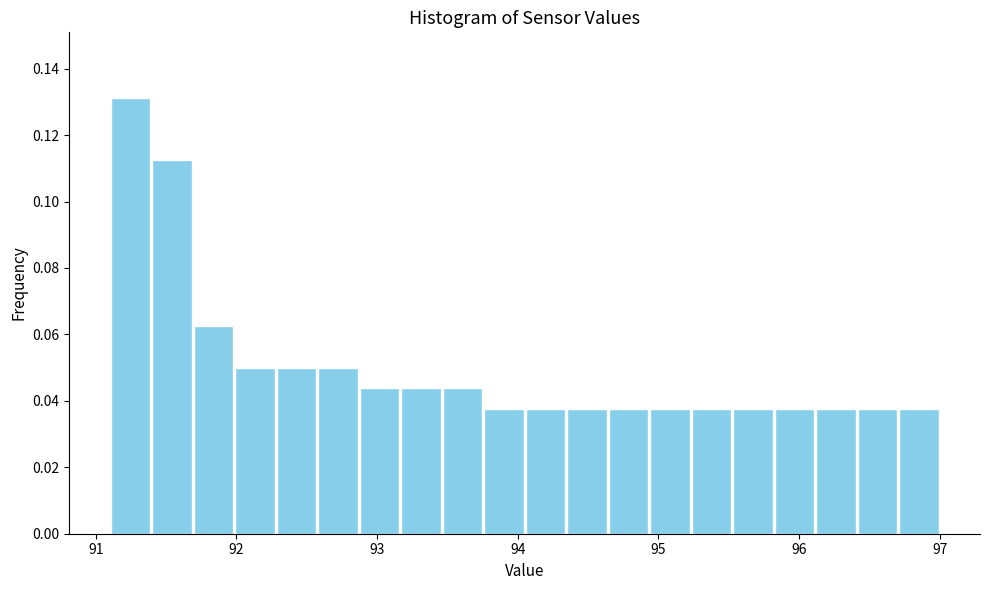

Read against the x-axis, roughly where is the centre of the tallest bar?

91.2